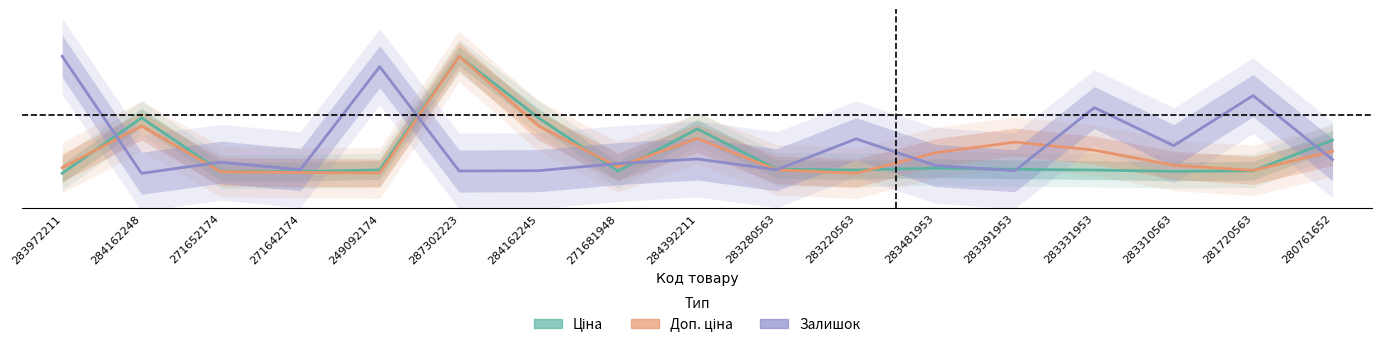

True or false: Залишок has a value of 0.0 at 283391953.

False